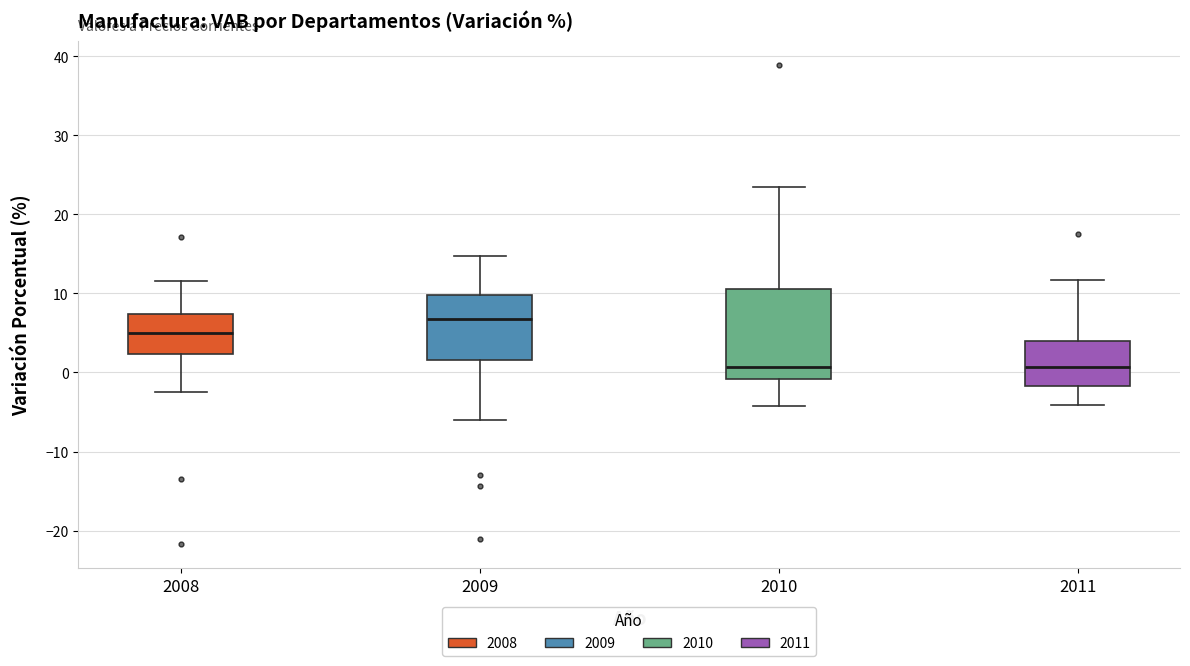

Where does the median line of the box at x = 2008 sit on the y-axis? The values are not printed on the chart, so give them approximately, as read against the axis.

5